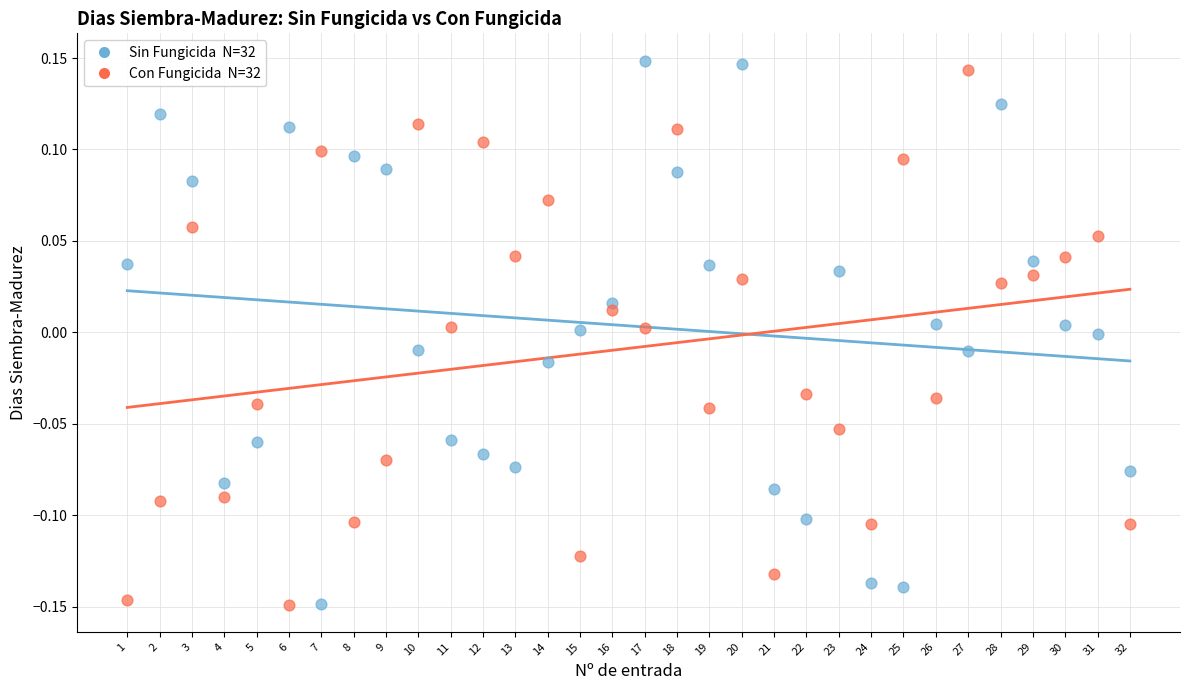

Across all data points, what is the range of X values (max minus min)?

31.0